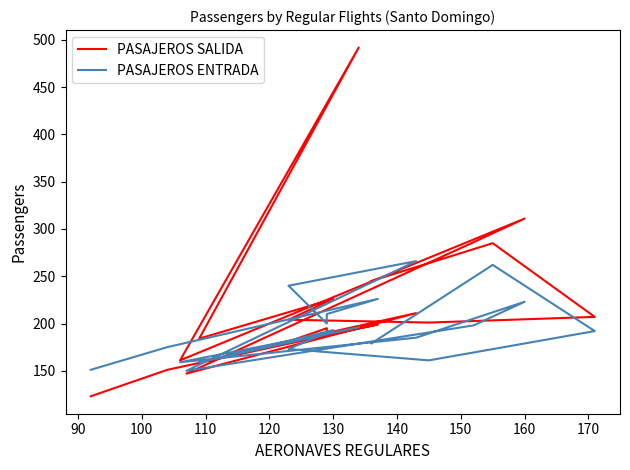

Which series has the widest spread of values?

PASAJEROS SALIDA